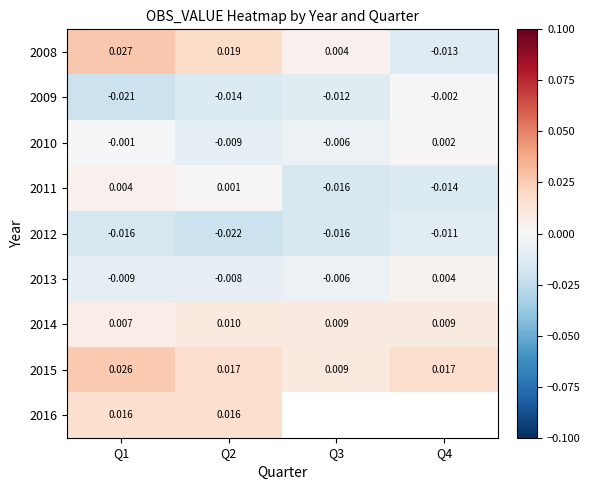

Which category has the lowest value in the 2010 series?

Q2